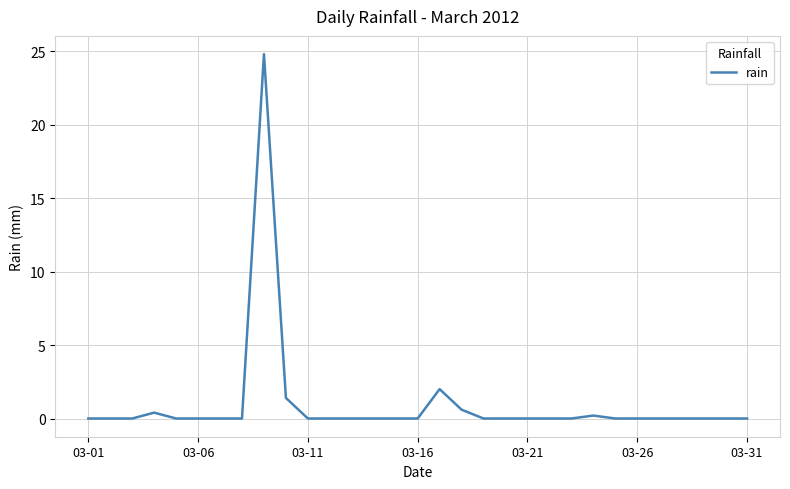

What is the greatest value displayed?

24.8